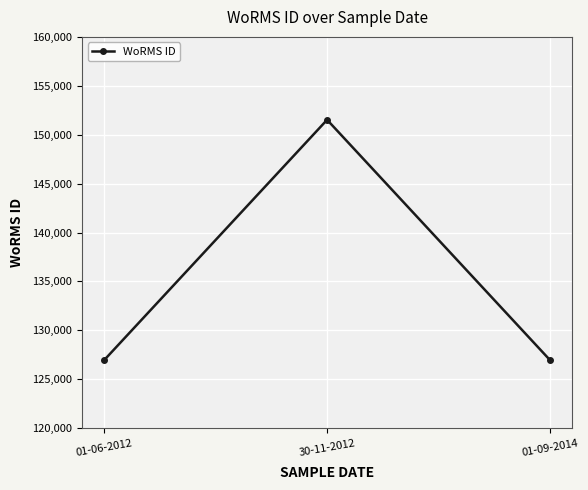

How many data points does each series have?

3